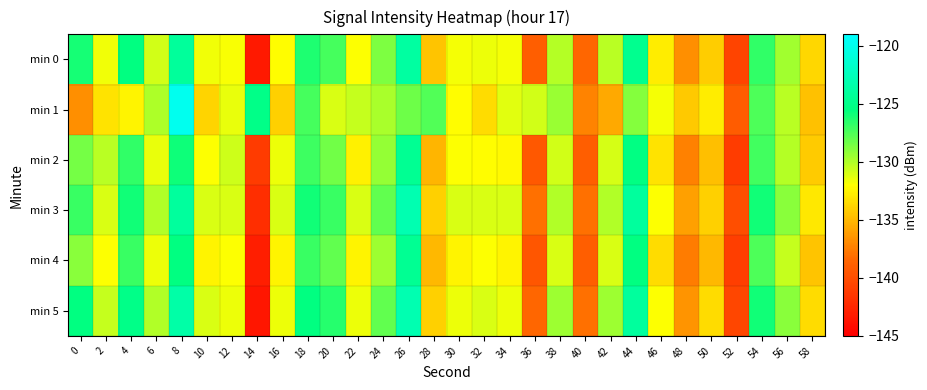

Reading left to right, what are all the values shown in this chart?

min 0: 0=-126.0	2=-131.7	4=-125.4	6=-130.8	8=-124.2	10=-131.6	12=-131.9	14=-143.3	16=-132.1	18=-126.3	20=-127.3	22=-132.0	24=-128.7	26=-123.8	28=-134.5	30=-131.7	32=-131.5	34=-131.8	36=-138.9	38=-130.1	40=-138.4	42=-130.3	44=-124.7	46=-132.8	48=-136.8	50=-134.1	52=-140.6	54=-126.7	56=-129.6	58=-133.7
min 1: 0=-136.8	2=-133.1	4=-132.4	6=-129.9	8=-119.9	10=-133.8	12=-131.5	14=-125.0	16=-134.0	18=-127.3	20=-131.0	22=-130.5	24=-129.8	26=-128.3	28=-127.6	30=-132.1	32=-133.5	34=-131.2	36=-130.8	38=-129.4	40=-137.2	42=-135.6	44=-128.9	46=-131.7	48=-134.3	50=-132.8	52=-139.1	54=-127.5	56=-130.2	58=-134.6
min 2: 0=-128.5	2=-130.2	4=-126.8	6=-131.4	8=-125.9	10=-132.0	12=-130.7	14=-141.2	16=-131.5	18=-127.1	20=-128.4	22=-132.6	24=-129.3	26=-124.5	28=-135.1	30=-132.0	32=-132.1	34=-132.3	36=-139.4	38=-130.8	40=-139.0	42=-130.9	44=-125.3	46=-133.2	48=-137.3	50=-134.7	52=-141.1	54=-127.2	56=-130.1	58=-134.2
min 3: 0=-127.0	2=-131.0	4=-126.0	6=-130.0	8=-124.0	10=-131.0	12=-131.0	14=-142.0	16=-131.0	18=-126.0	20=-127.0	22=-131.0	24=-128.0	26=-123.0	28=-134.0	30=-131.0	32=-131.0	34=-131.0	36=-138.0	38=-130.0	40=-138.0	42=-130.0	44=-124.0	46=-132.0	48=-136.0	50=-134.0	52=-140.0	54=-126.0	56=-129.0	58=-133.0
min 4: 0=-129.0	2=-132.0	4=-127.0	6=-131.5	8=-125.5	10=-132.5	12=-132.0	14=-143.0	16=-132.5	18=-127.0	20=-128.0	22=-132.5	24=-129.5	26=-124.5	28=-135.0	30=-132.5	32=-132.0	34=-132.5	36=-139.5	38=-131.0	40=-139.0	42=-131.0	44=-125.5	46=-133.5	48=-137.5	50=-135.0	52=-141.0	54=-127.5	56=-130.5	58=-134.5
min 5: 0=-125.5	2=-130.5	4=-125.0	6=-130.0	8=-123.5	10=-131.0	12=-131.5	14=-143.5	16=-131.5	18=-125.5	20=-126.5	22=-131.5	24=-128.0	26=-123.0	28=-134.0	30=-131.5	32=-131.0	34=-131.5	36=-138.5	38=-129.5	40=-138.0	42=-129.5	44=-124.0	46=-132.0	48=-136.5	50=-133.5	52=-140.5	54=-126.0	56=-129.0	58=-133.5